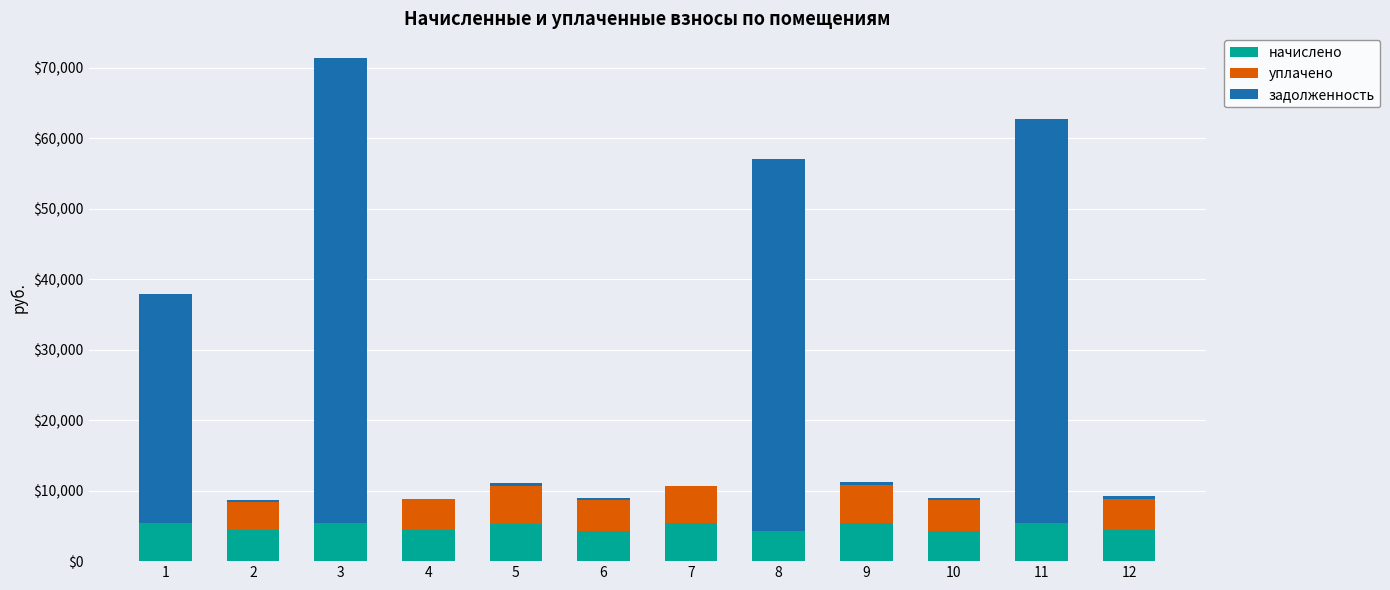

What is the highest value of the начислено series?

5426.5